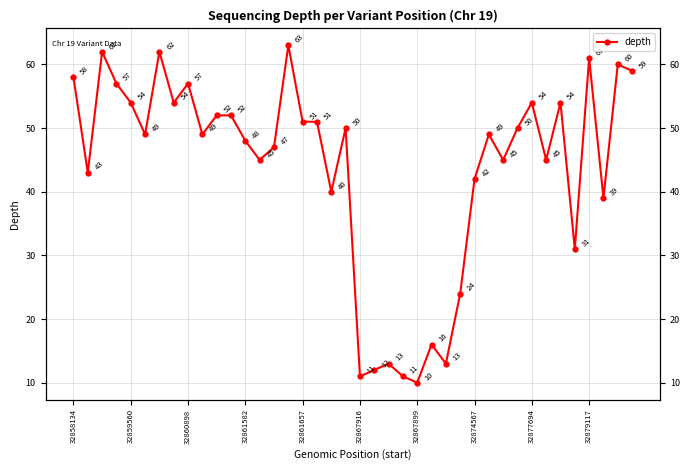

Count the number of data series in this chart.

1